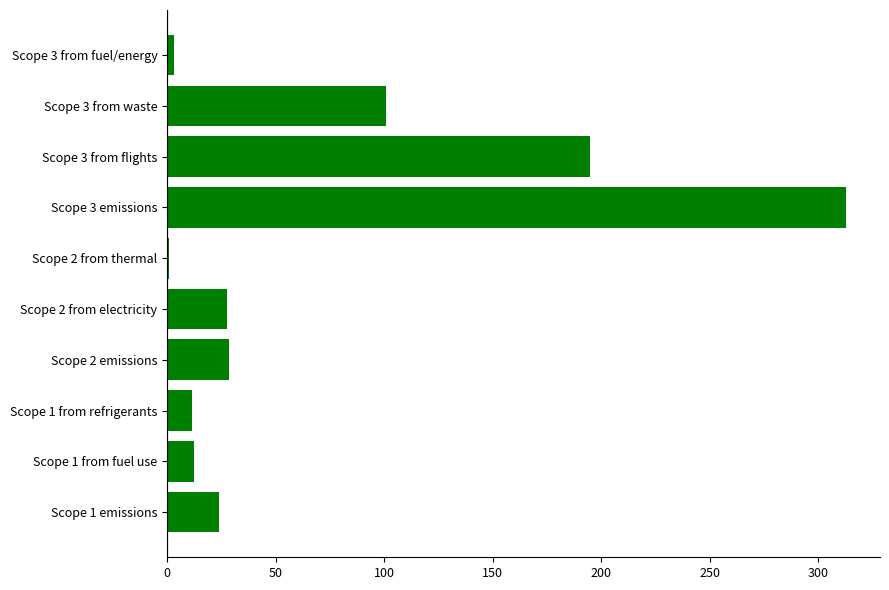

At which category does the chart reach its peak across all series?

Scope 3 emissions